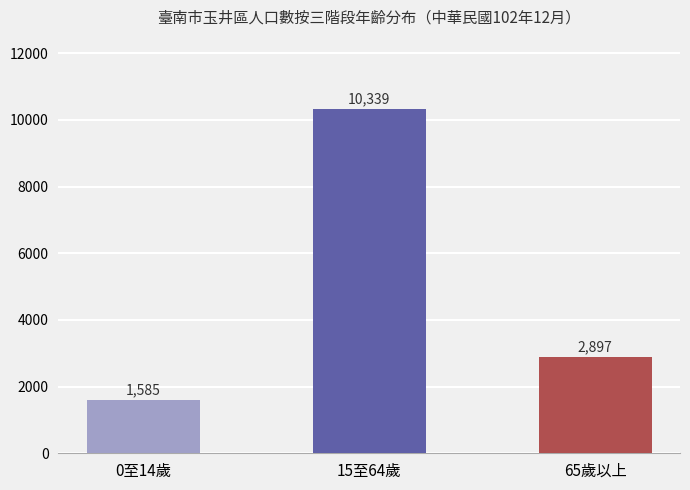

Reading right to left, what are all the values shown in this chart?

2897	10339	1585